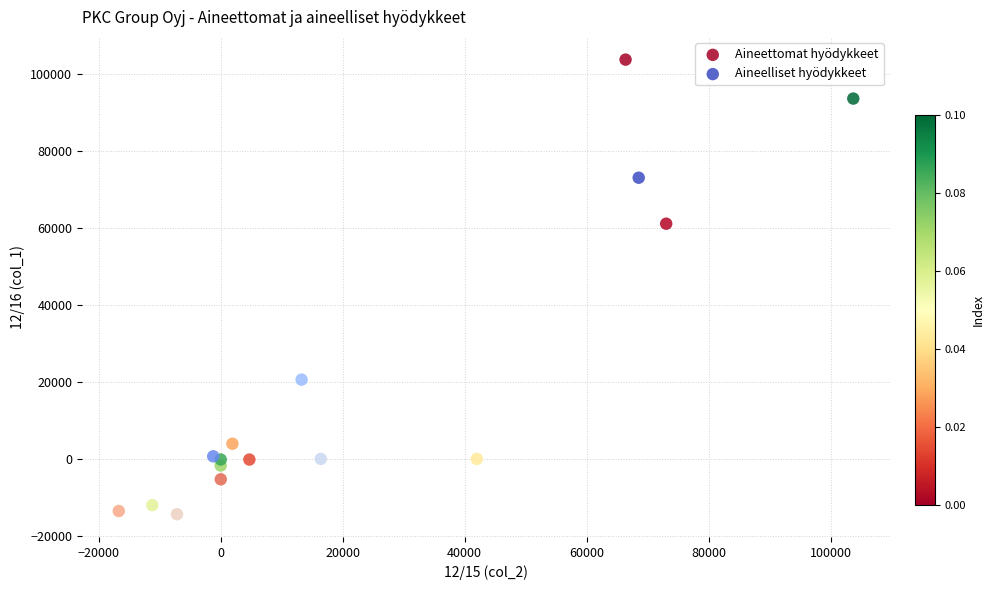

What are all the series names shown in the legend?

Aineettomat hyödykkeet, Aineelliset hyödykkeet